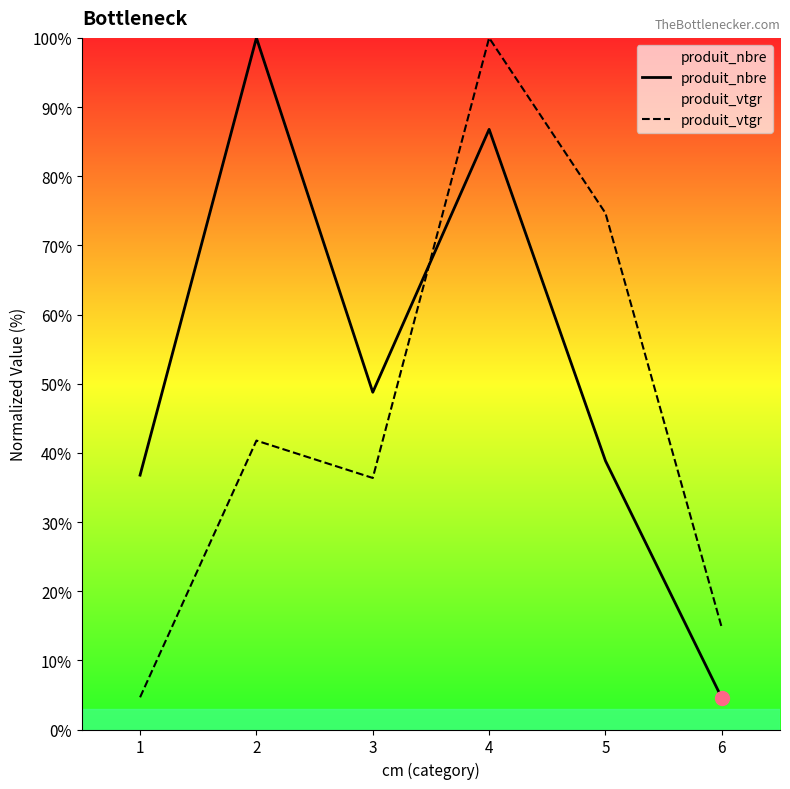

Reading left to right, extract all data points from this chart.

produit_nbre: 1=36.8	2=100.0	3=48.8	4=86.8	5=38.8	6=4.5
produit_vtgr: 1=4.7	2=41.8	3=36.4	4=100.0	5=74.7	6=14.7